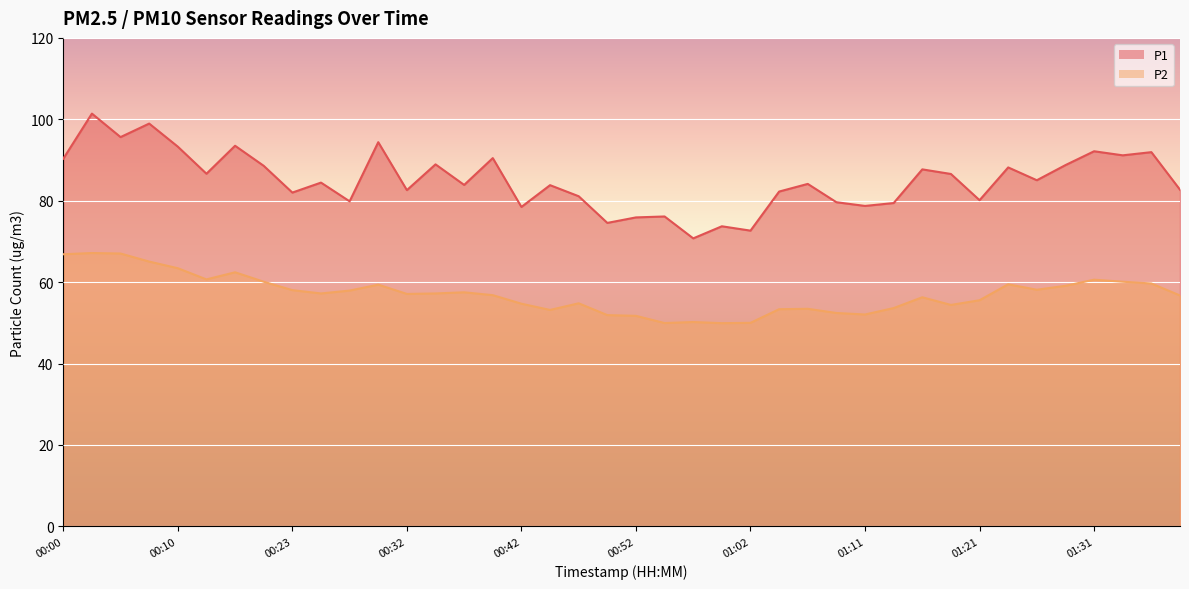

Which series has the widest spread of values?

P1